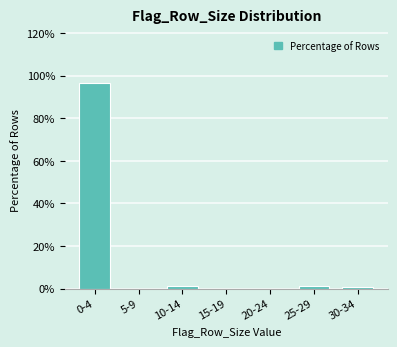

Reading left to right, what are all the values shown in this chart?

0-4=96.6	5-9=0.0	10-14=1.3	15-19=0.0	20-24=0.0	25-29=1.3	30-34=0.7